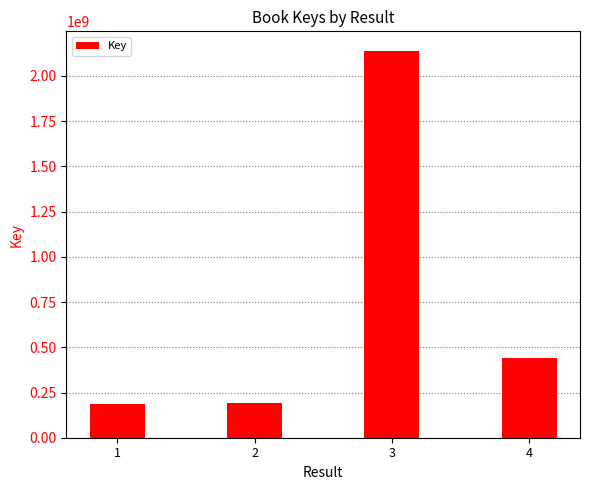

Approximately how many times larger is the value at 3 compared to 4?

4.9